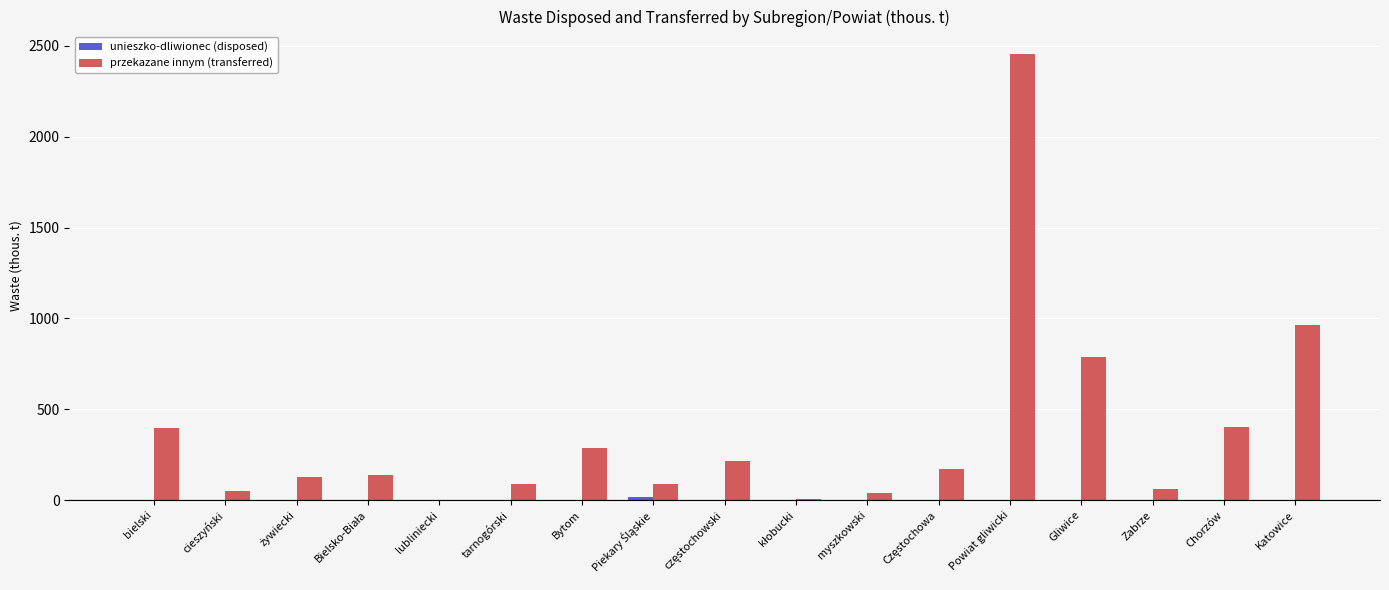

At which category is the sum across all series the highest?

Powiat gliwicki